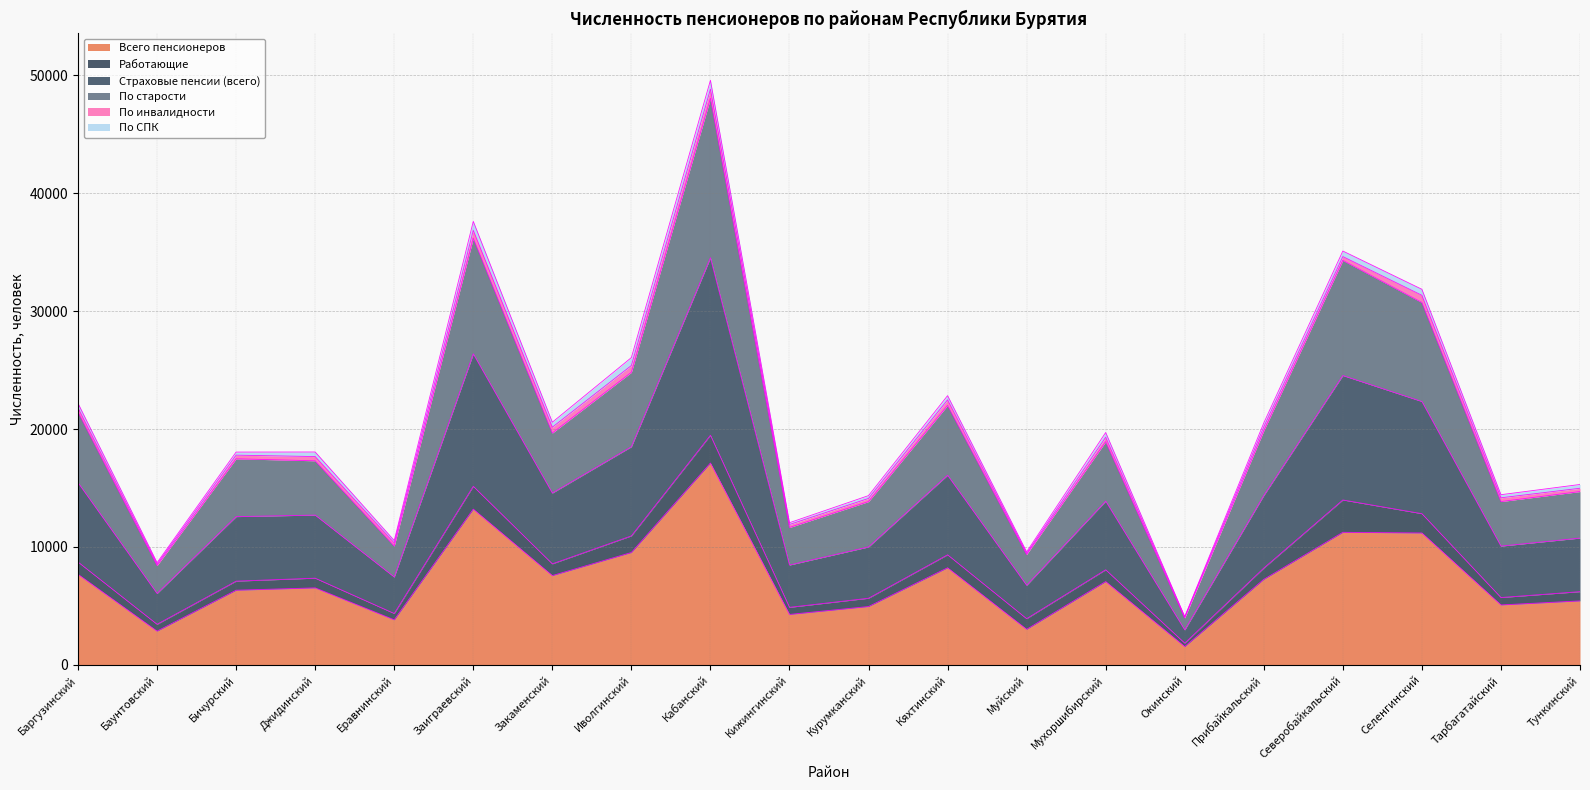

At which label does Всего пенсионеров reach its minimum?

Окинский